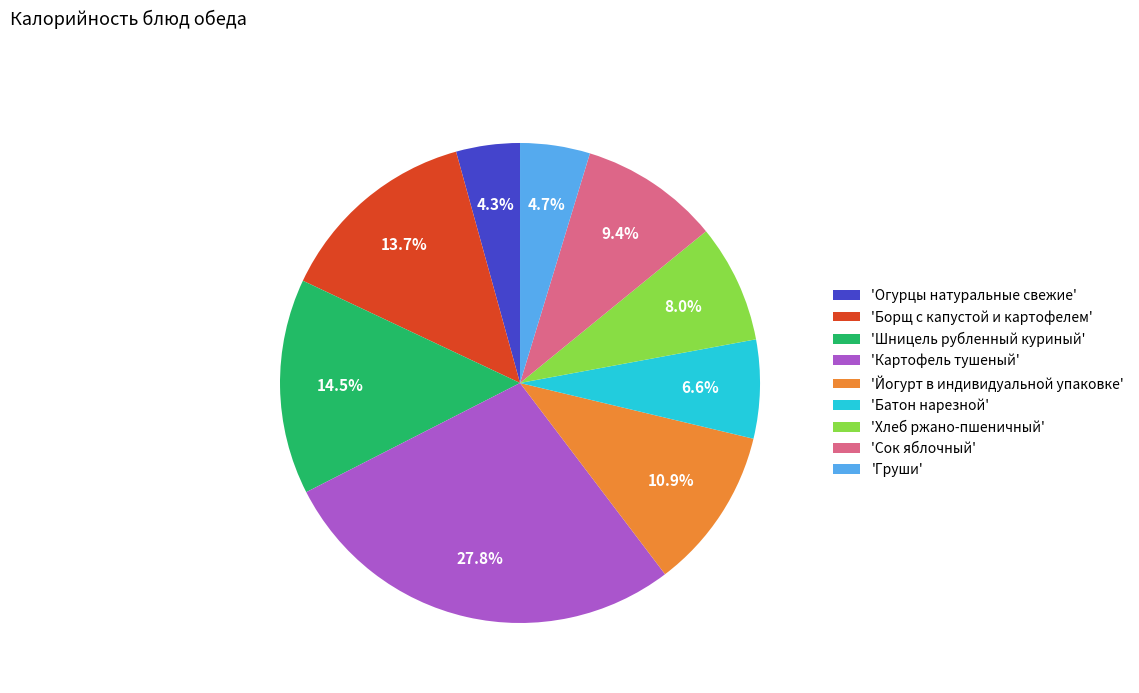

How many segments does this pie chart have?

9